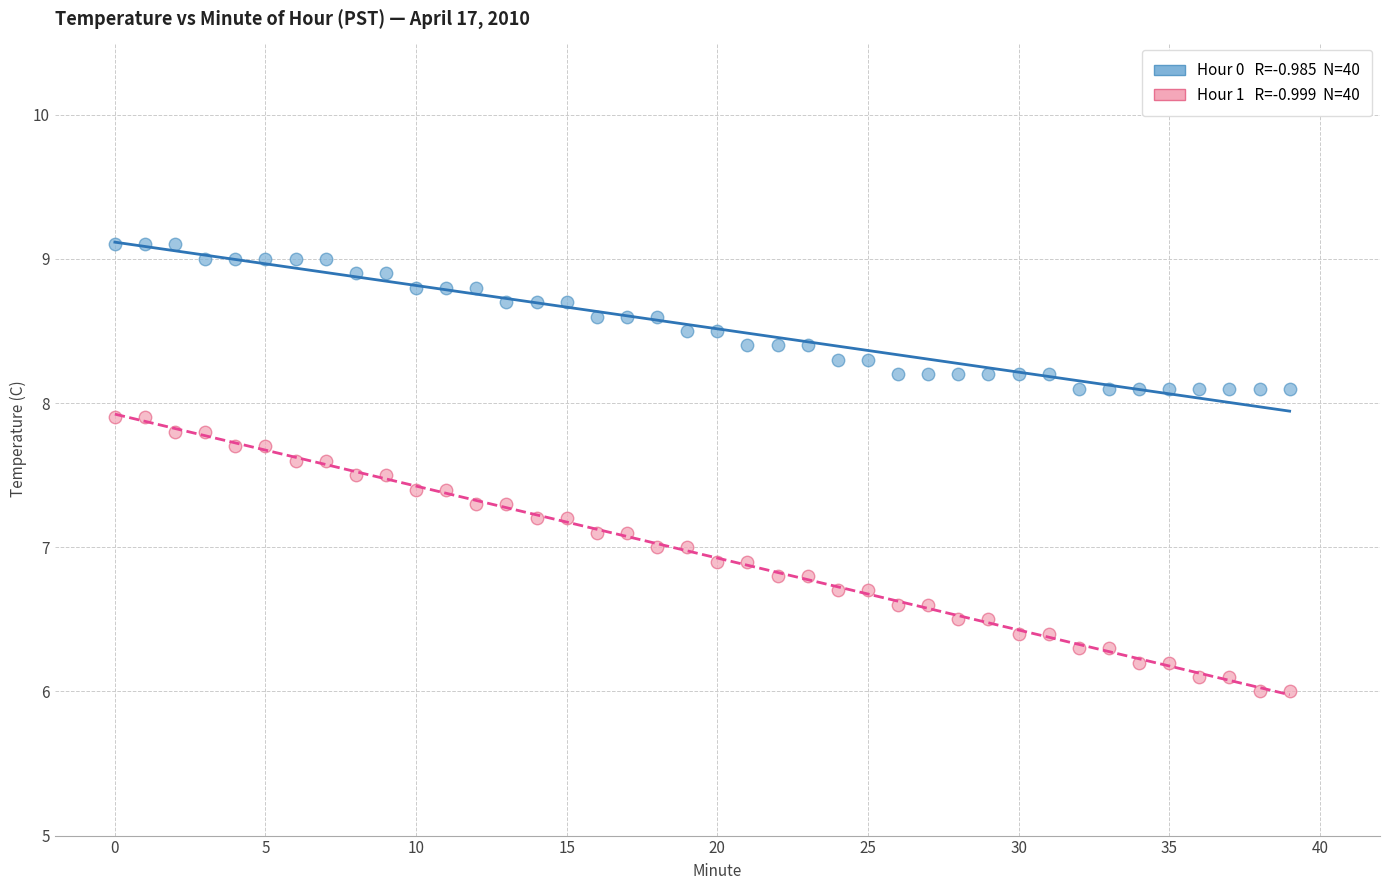

Across all data points, what is the range of Y values (max minus min)?

3.1